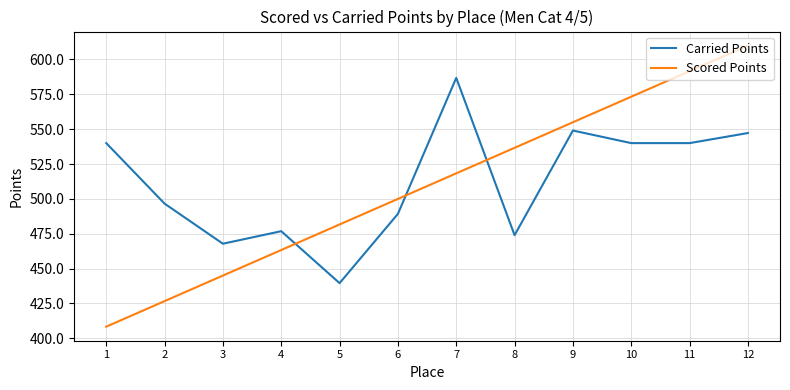

What is the minimum value shown in the chart?

408.4